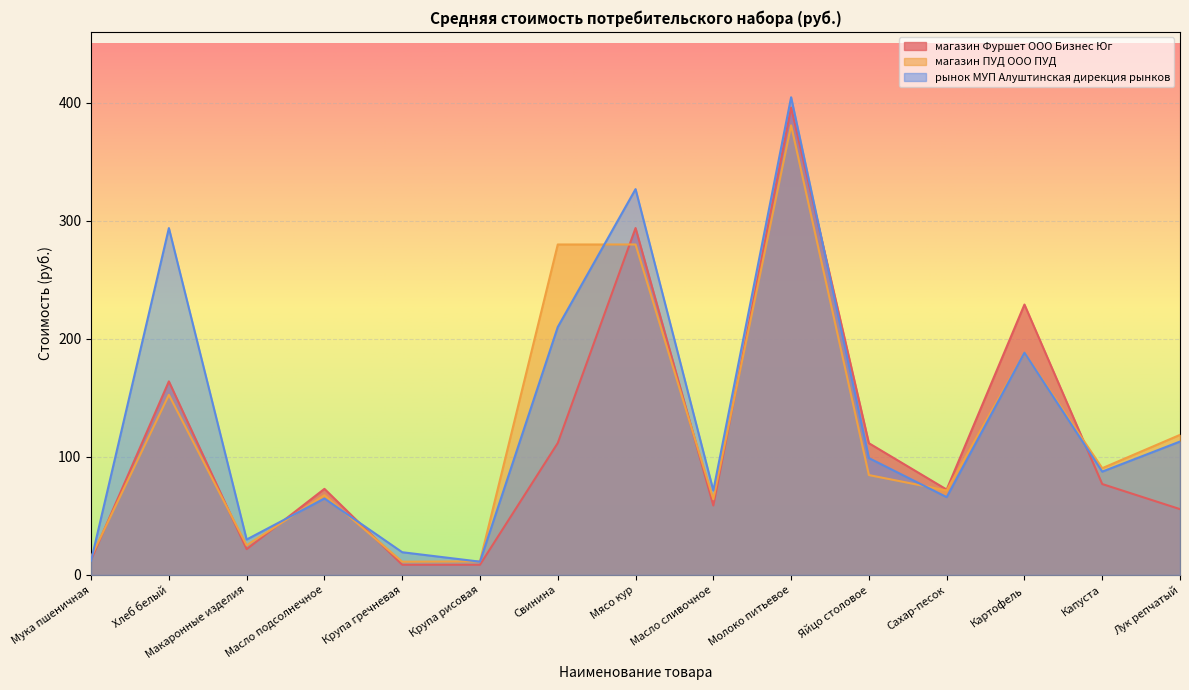

How many times do рынок МУП Алуштинская дирекция рынков and магазин ПУД ООО ПУД cross each other?

6